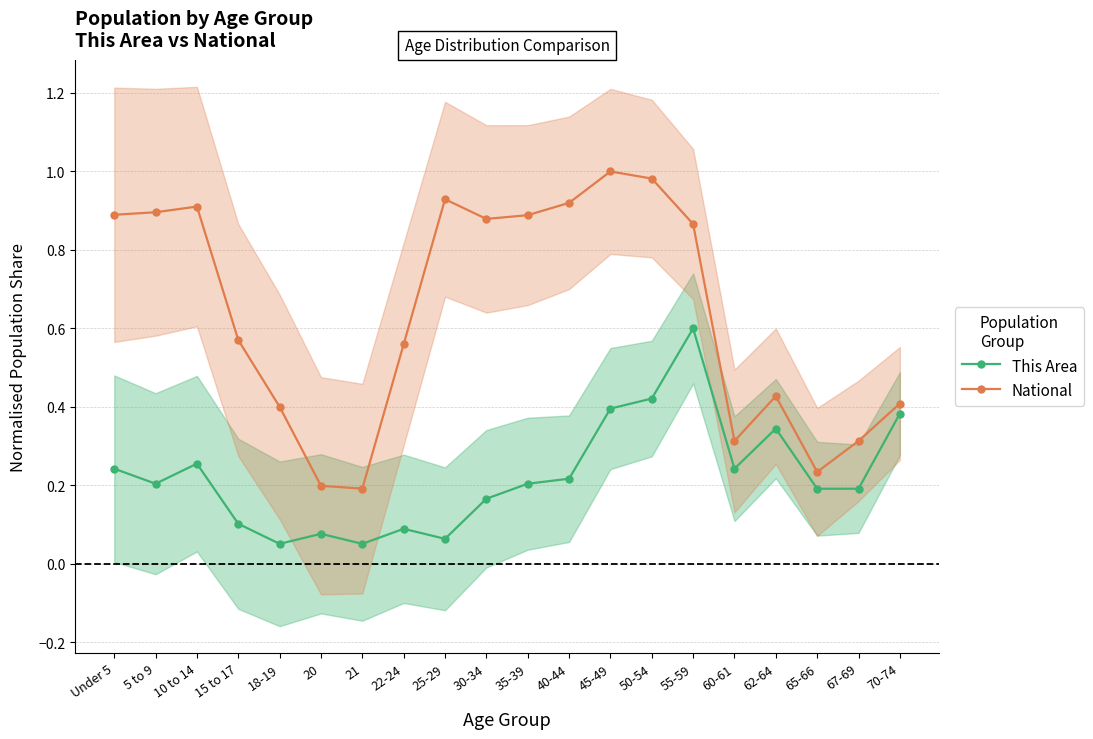

True or false: National and This Area intersect in this chart.

False